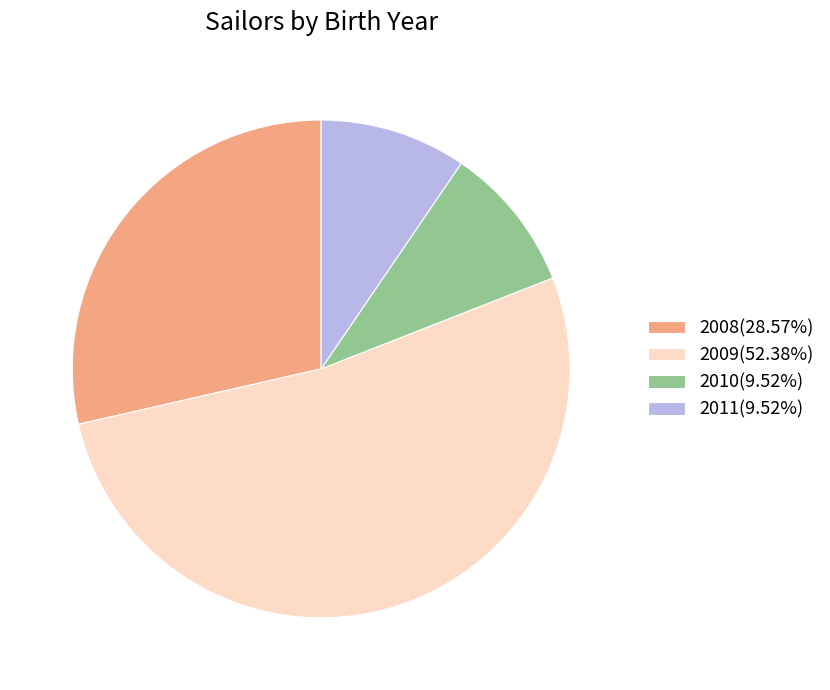

Is it true that 2009 is 58% of the pie?

False